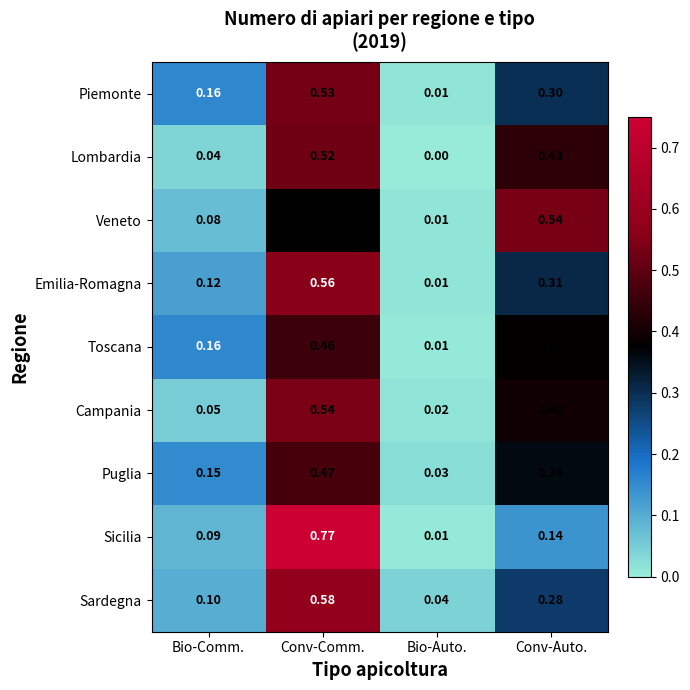

Which series changed the most between Conv-Comm. and Bio-Auto.?

Sicilia